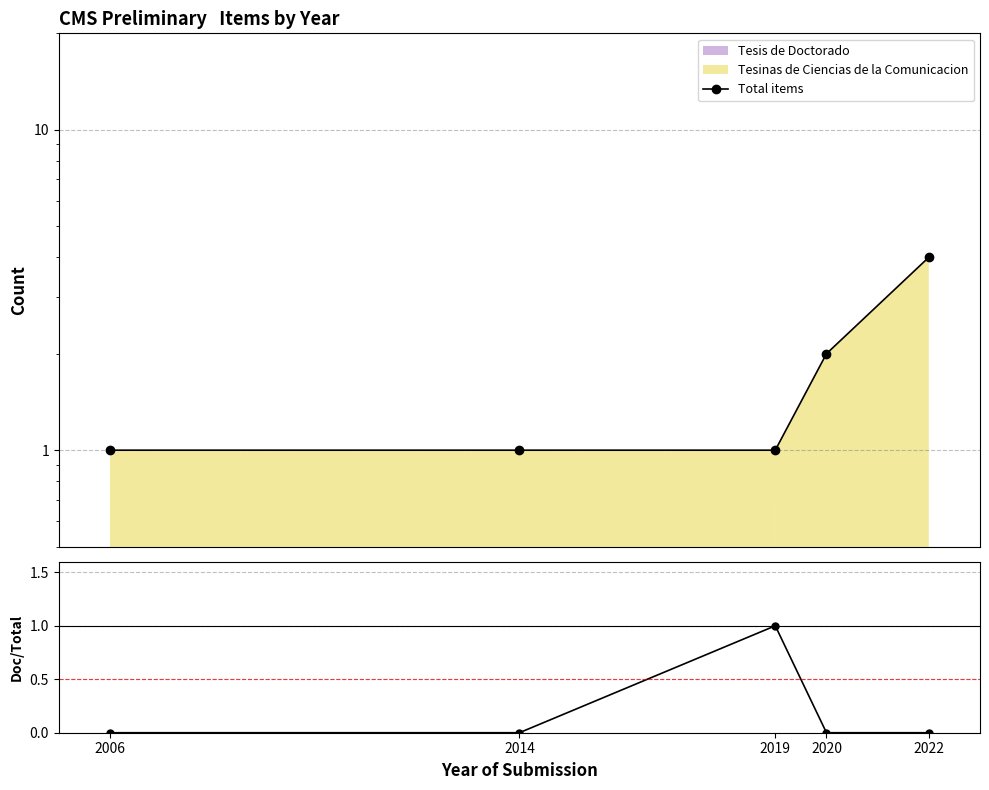

At which category does Doctorado/Total reach its first local peak?

2019